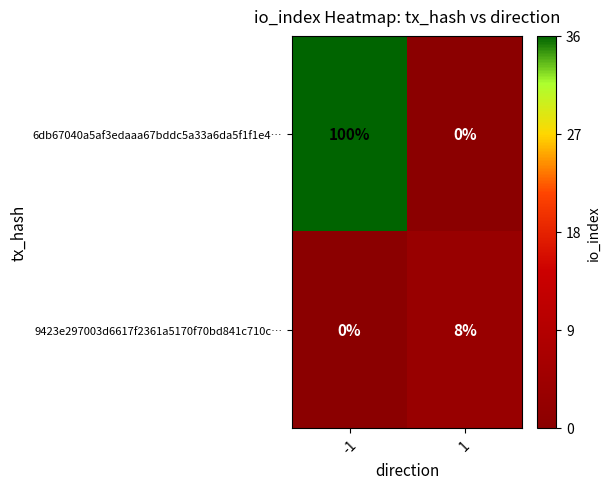

The 6db67040a5af3edaaa67bddc5a33a6da5f1f1e4… series shows 136 at -1. True or false?

False